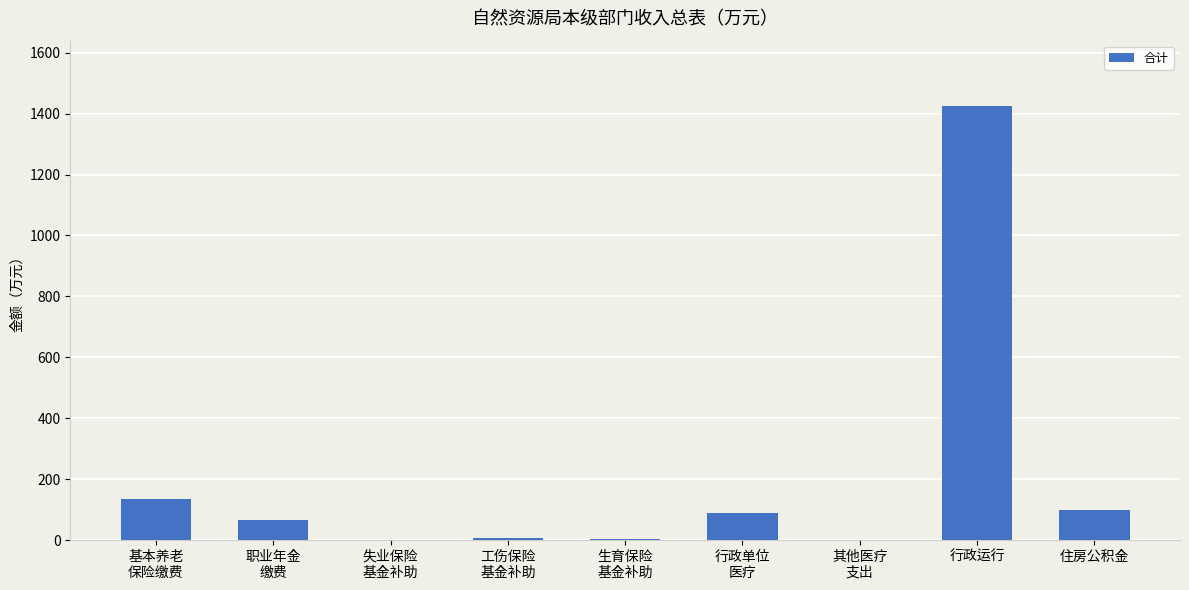

What is the maximum value shown in the chart?

1425.7